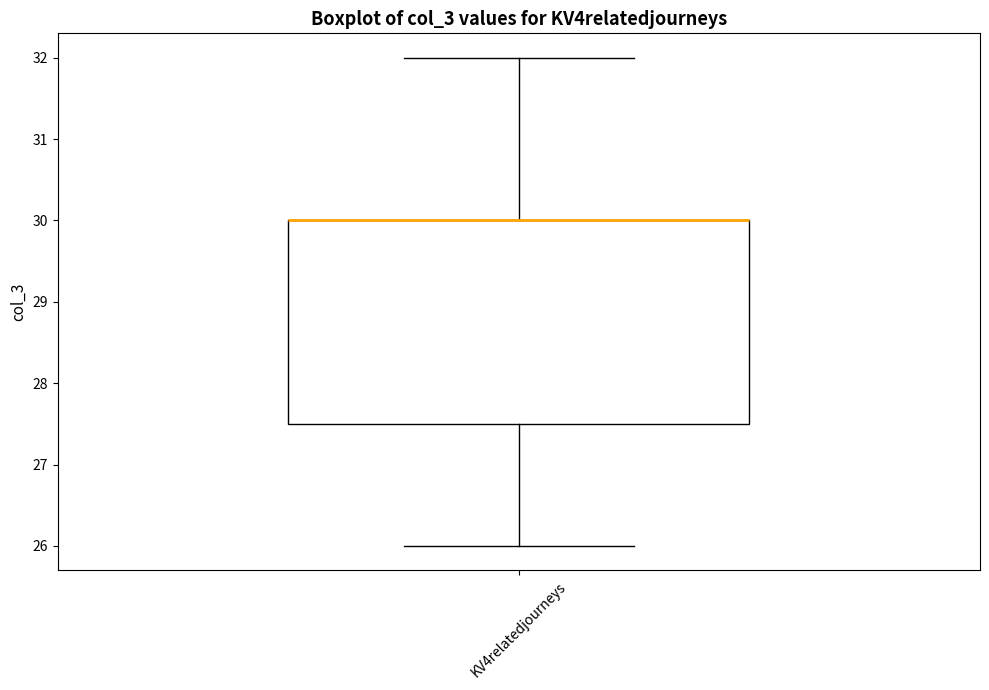

Transcribe this box plot: give where the median line is, the range the box spans, and where the two whiskers end, as read against the y-axis. The values are not printed on the chart, so give them approximately, as read against the axis.

median 30.0 (drawn on the box's upper edge), box 27.5 to 30.0, whiskers 26.0 to 32.0